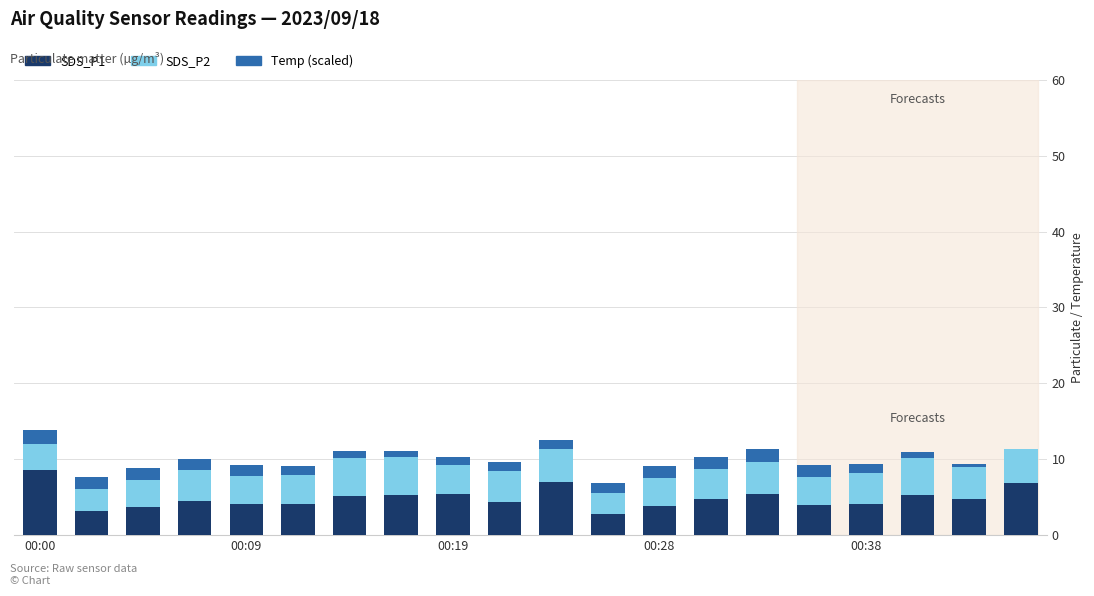

Are the bars grouped side by side (vs. stacked)?

No